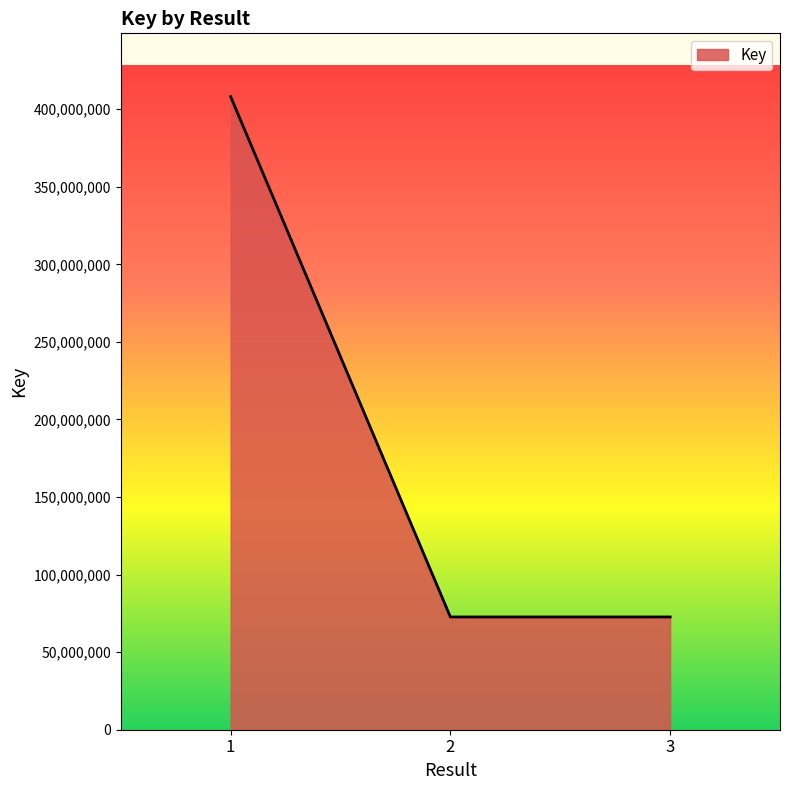

The chart shows a value of 626619665 at 1. True or false?

False